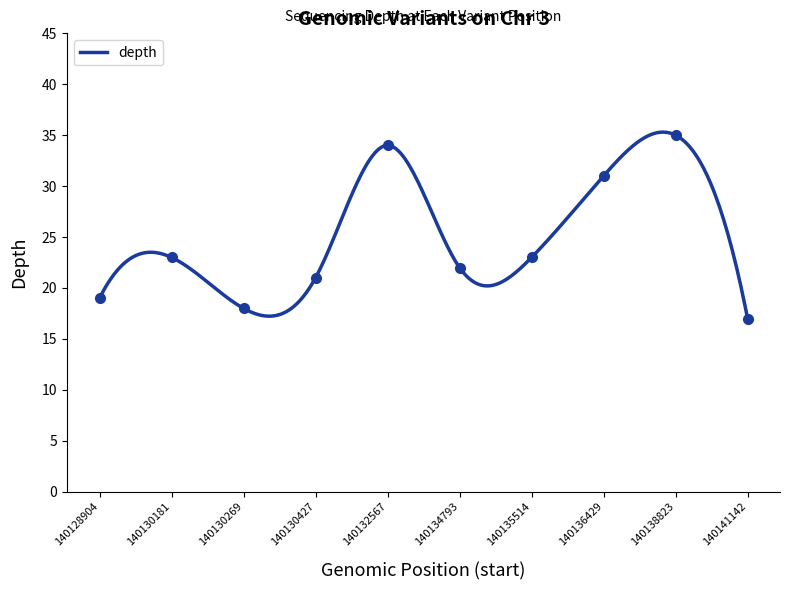

What is the ratio of the value at 140134793 to the value at 140130269?

1.2